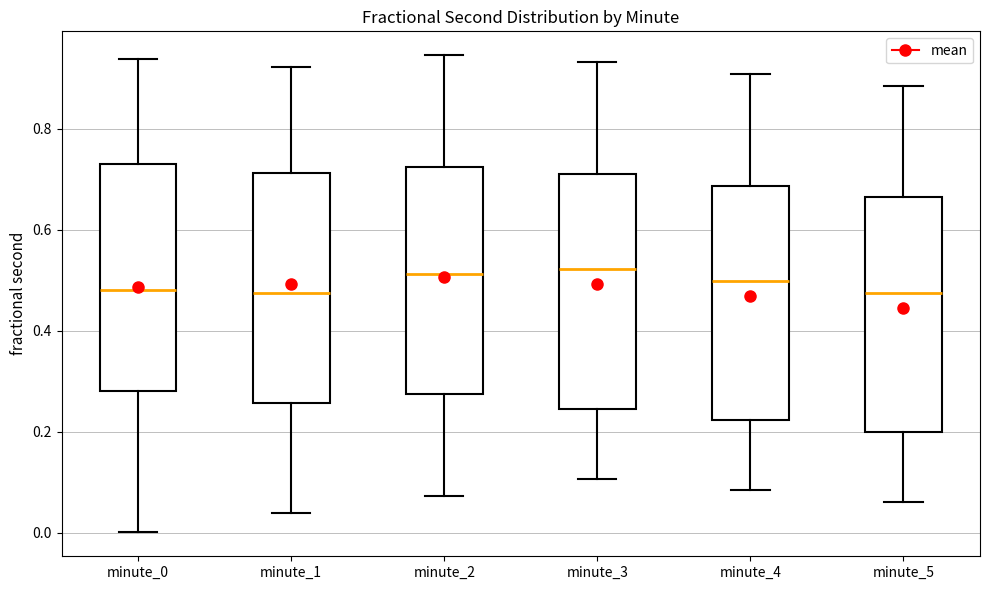

Reading left to right, read every box against the y-axis: the position of its median line, the range the box covers, and the ends of its whiskers. The values are not printed on the chart, so give them approximately, as read against the axis.

minute_0: median 0.48, box 0.28 to 0.74, whiskers 0.00 to 0.94
minute_1: median 0.48, box 0.26 to 0.72, whiskers 0.04 to 0.92
minute_2: median 0.52, box 0.28 to 0.72, whiskers 0.08 to 0.94
minute_3: median 0.52, box 0.24 to 0.70, whiskers 0.10 to 0.94
minute_4: median 0.50, box 0.22 to 0.68, whiskers 0.08 to 0.90
minute_5: median 0.48, box 0.20 to 0.66, whiskers 0.06 to 0.88